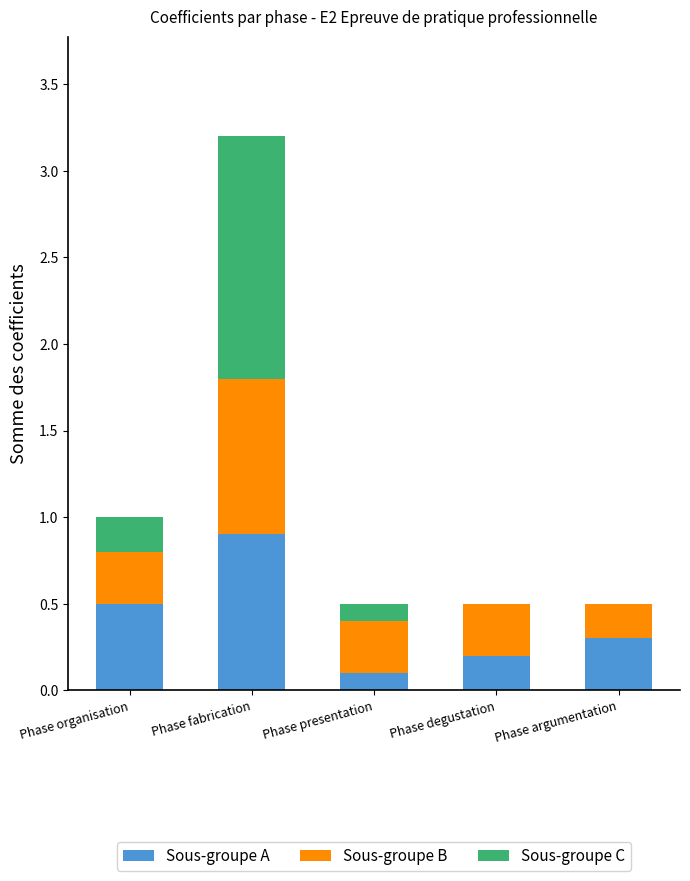

Read the Sous-groupe A value at Phase organisation.

0.5